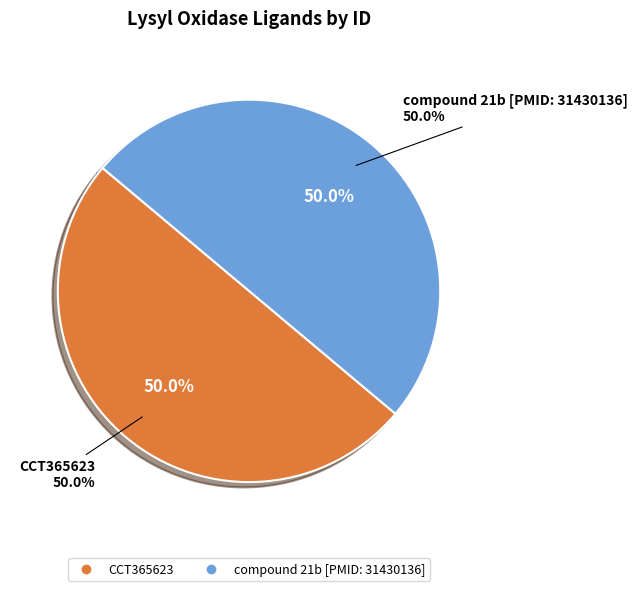

Does CCT365623 represent more than half of the total?

No